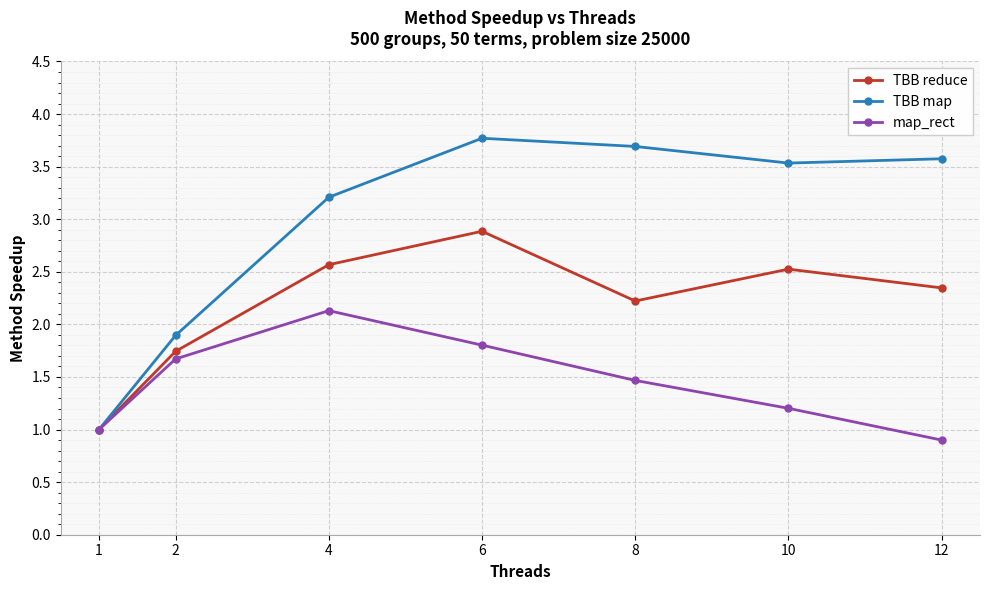

At which category is the sum across all series the highest?

6